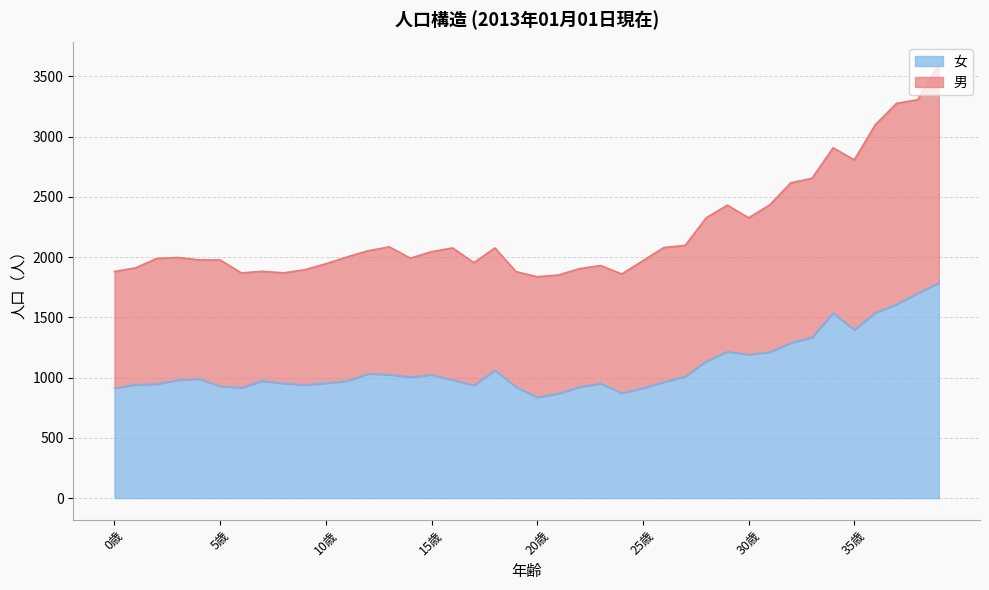

The 女 series shows 328 at 35歳. True or false?

False